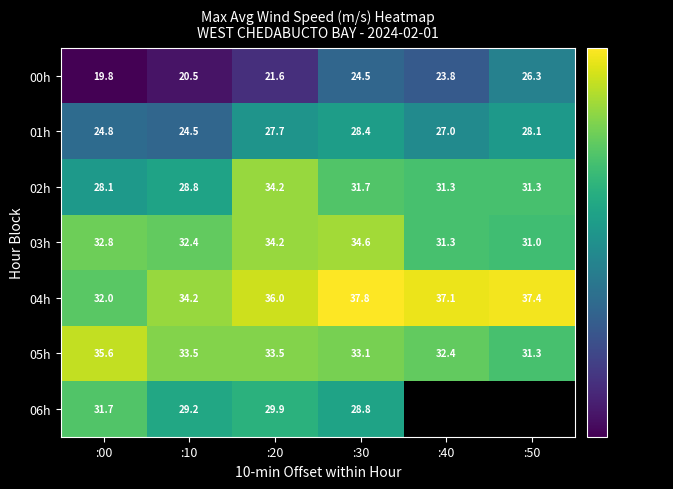

How many distinct data groups are displayed?

7